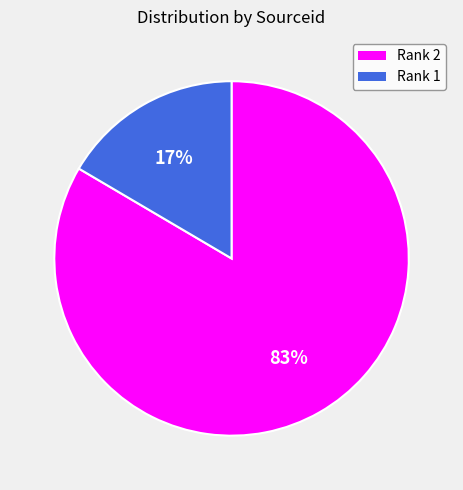

To the nearest percent, what percentage of the pie is Rank 2?

83%